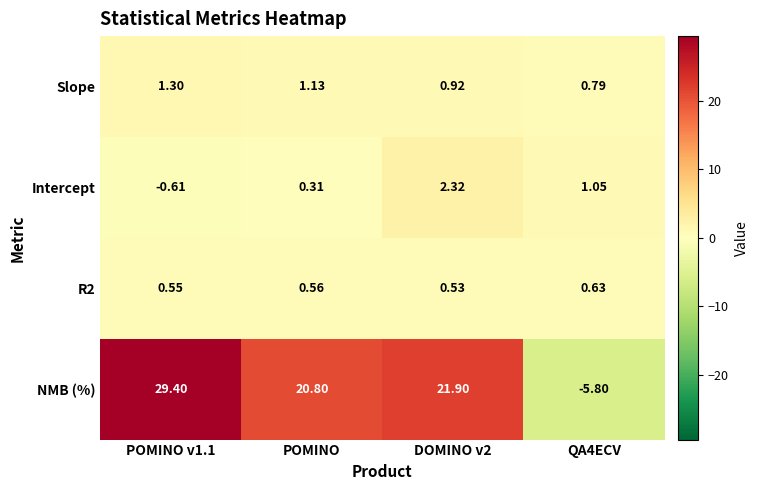

At how many categories does at least one series exceed 25?

1